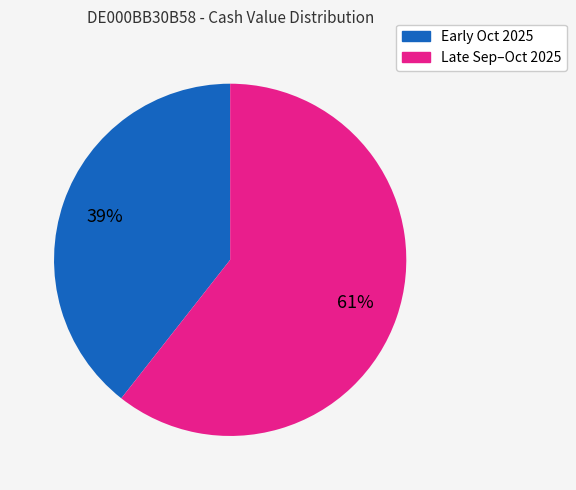

To the nearest percent, what is the average slice percentage?

50%